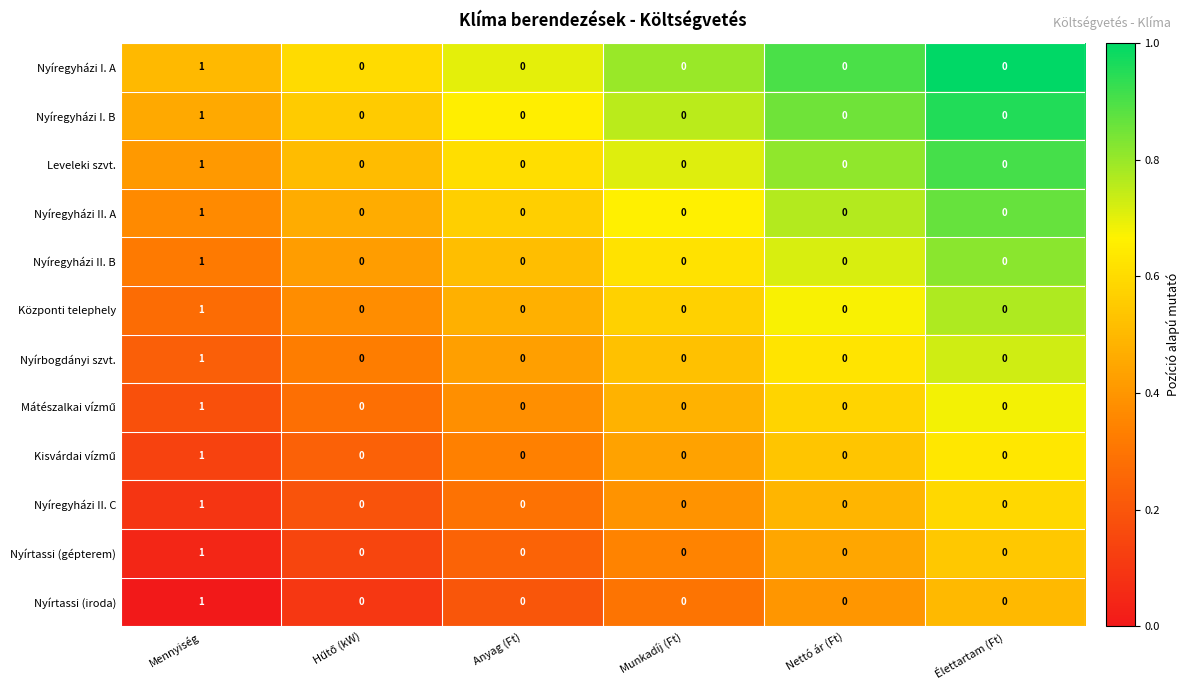

What is the maximum value shown in the chart?

1